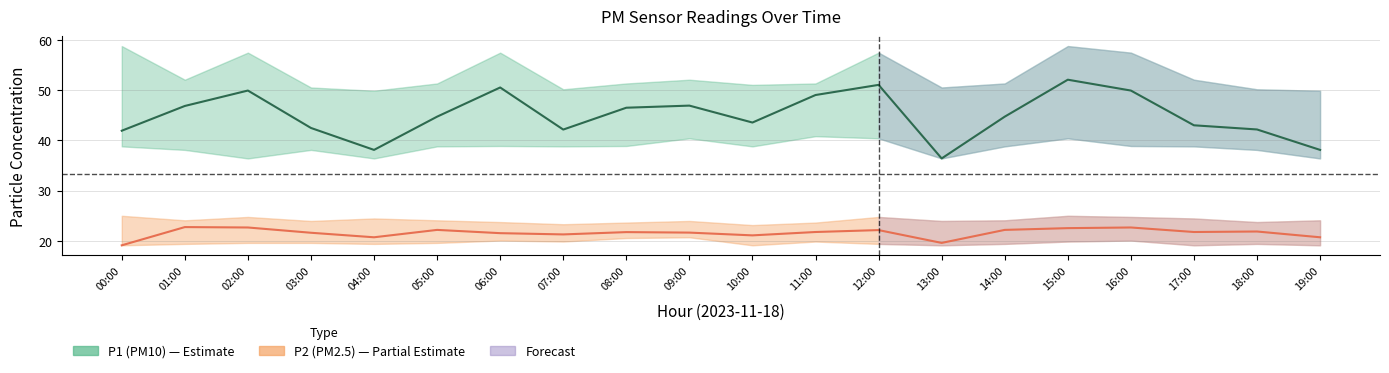

At which label does P2 (PM2.5) first exceed 21?

01:00